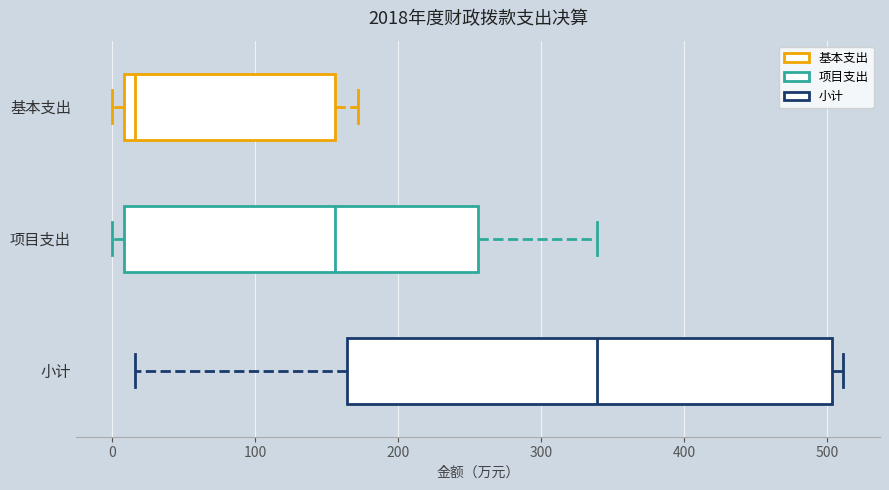

Reading bottom to top, read every box against the x-axis: the position of its median line, the range the box covers, and the ends of its whiskers. The values are not printed on the chart, so give them approximately, as read against the axis.

小计: median 340, box 160 to 500, whiskers 20 to 510
项目支出: median 160, box 10 to 260, whiskers 0 to 340
基本支出: median 20, box 10 to 160, whiskers 0 to 170